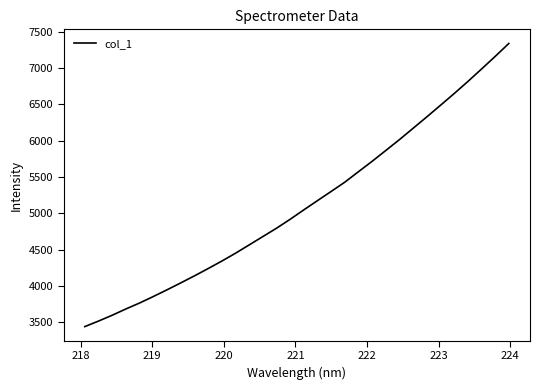

What is the minimum value shown in the chart?

3440.6